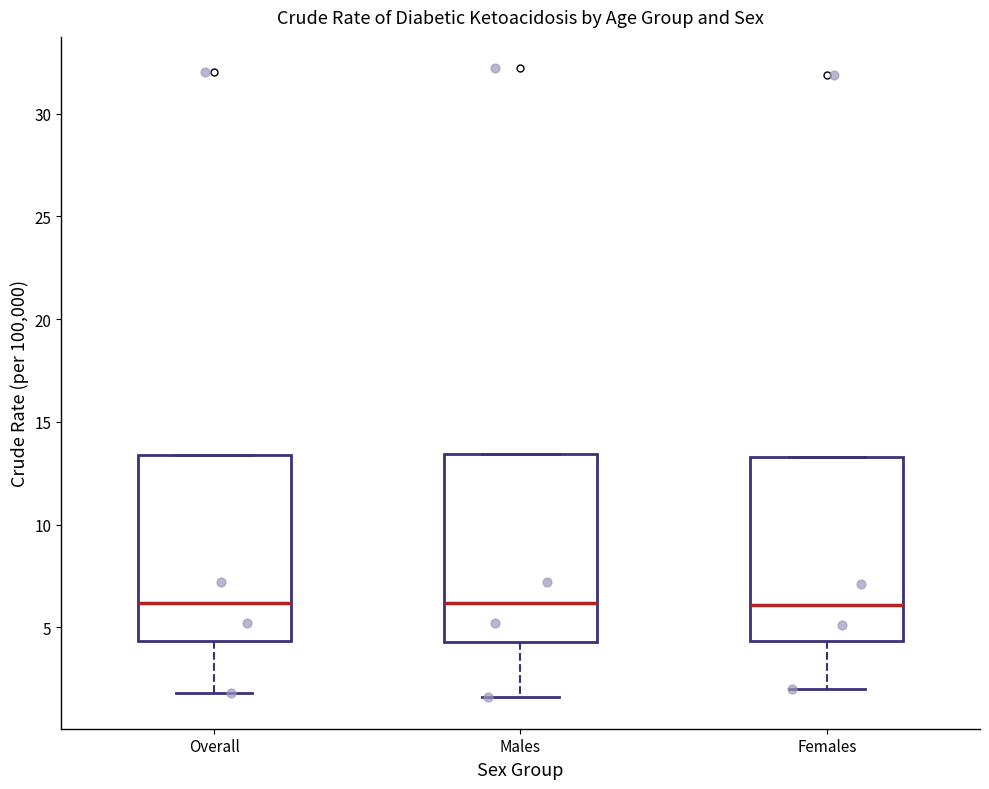

Reading left to right, transcribe this box plot: for each box, give where its median line is, the range the box spans, and where its two whiskers end, as read against the y-axis. The values are not printed on the chart, so give them approximately, as read against the axis.

Overall: median 6.0, box 4.5 to 13.5, whiskers 2.0 to 13.5
Males: median 6.0, box 4.5 to 13.5, whiskers 1.5 to 13.5
Females: median 6.0, box 4.5 to 13.5, whiskers 2.0 to 13.5